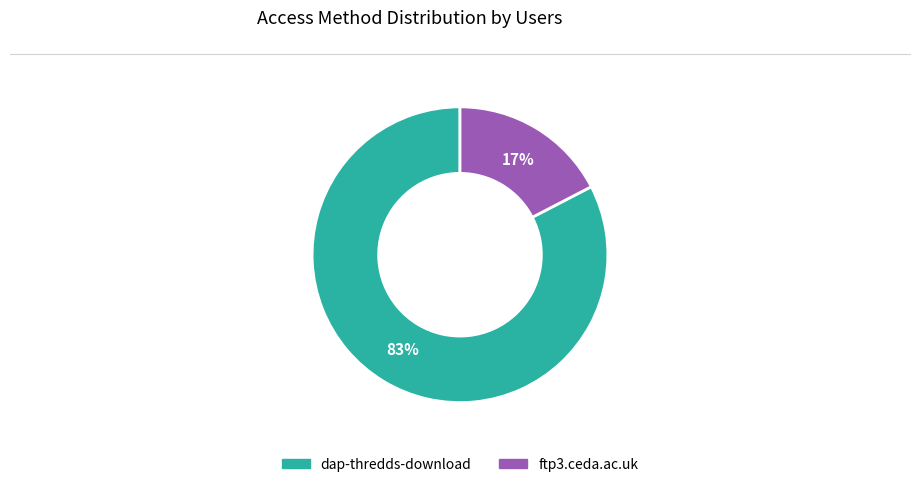

To the nearest percent, what is the average slice percentage?

50%